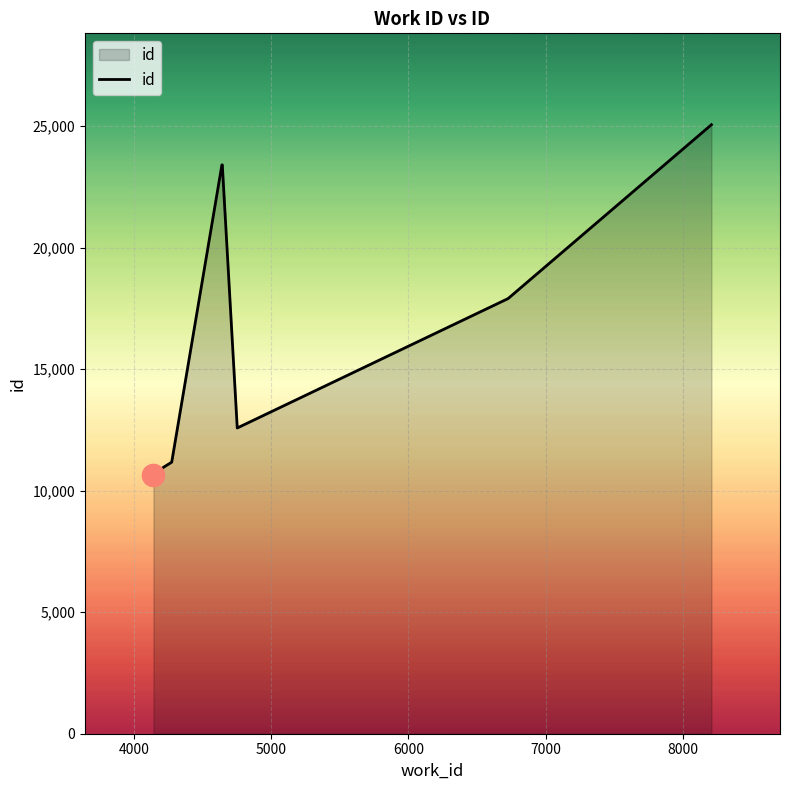

What is the maximum value shown in the chart?

25055